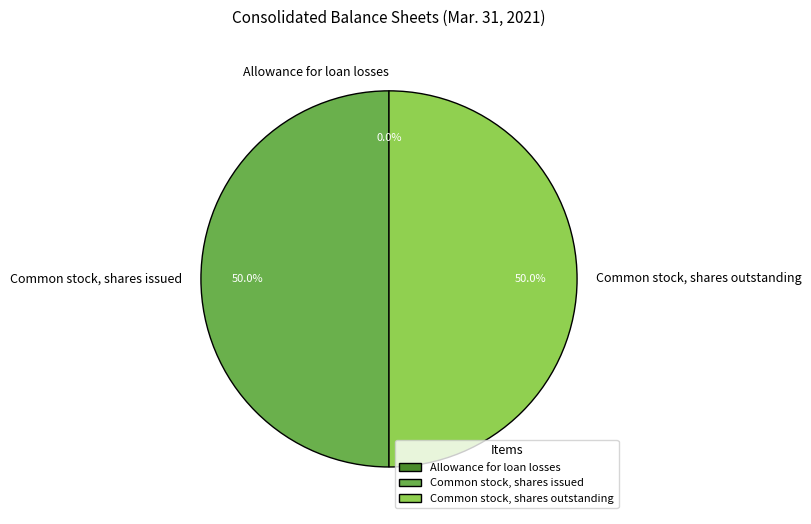

What is the ratio of the value at Common stock, shares issued to the value at Common stock, shares outstanding?

1.0